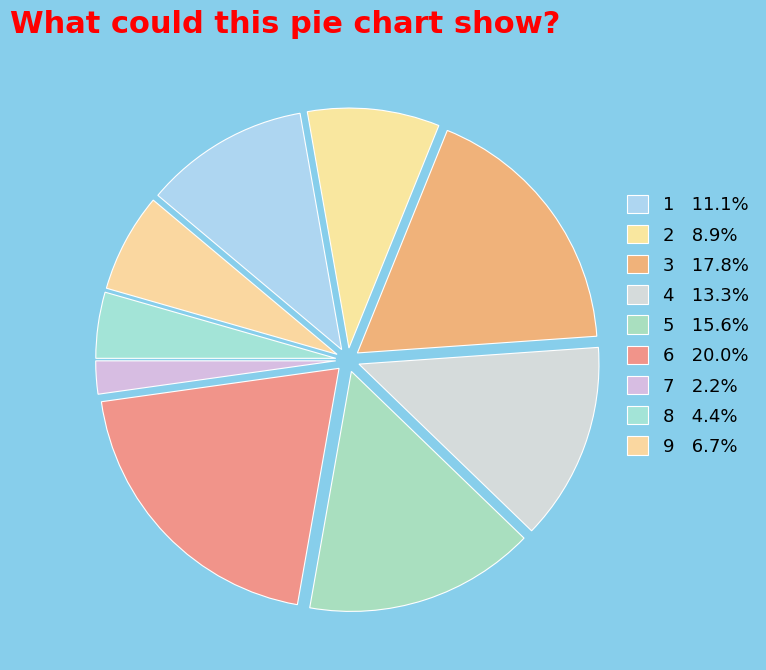

Count the number of slices in the pie.

9